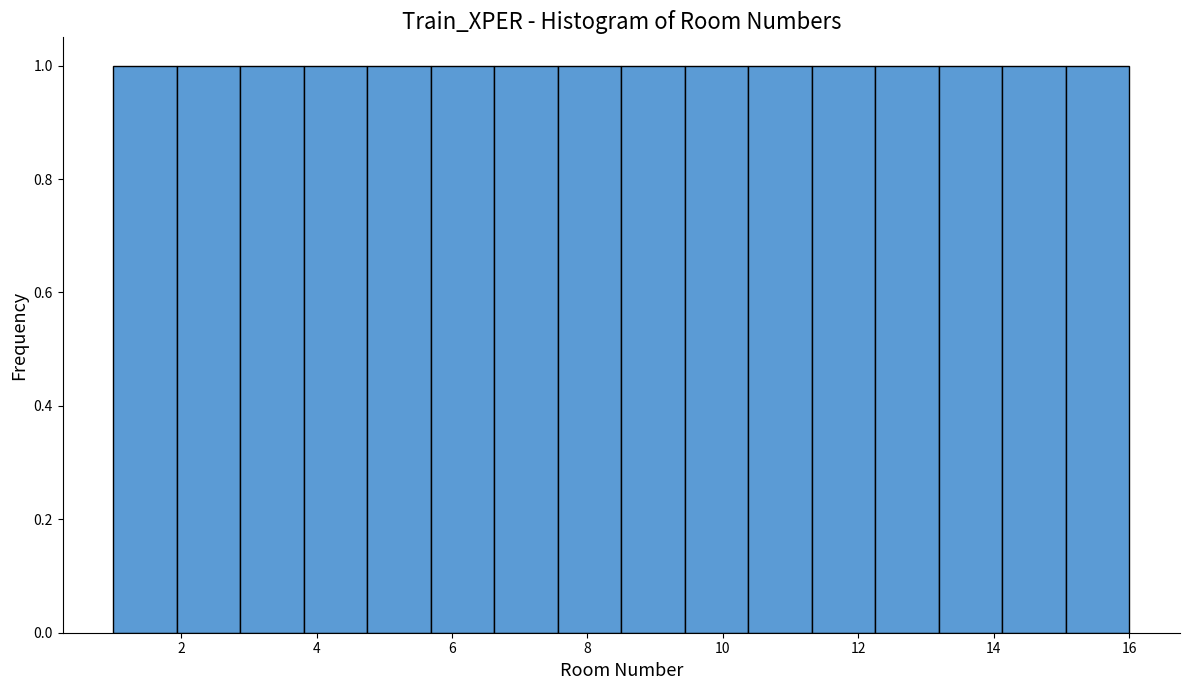

What is the height of the bar covering 11.4 to 12.2 on the x-axis? Neither the bar edges nor the heights are printed on the chart, so give them approximately, as read against the axes.

1